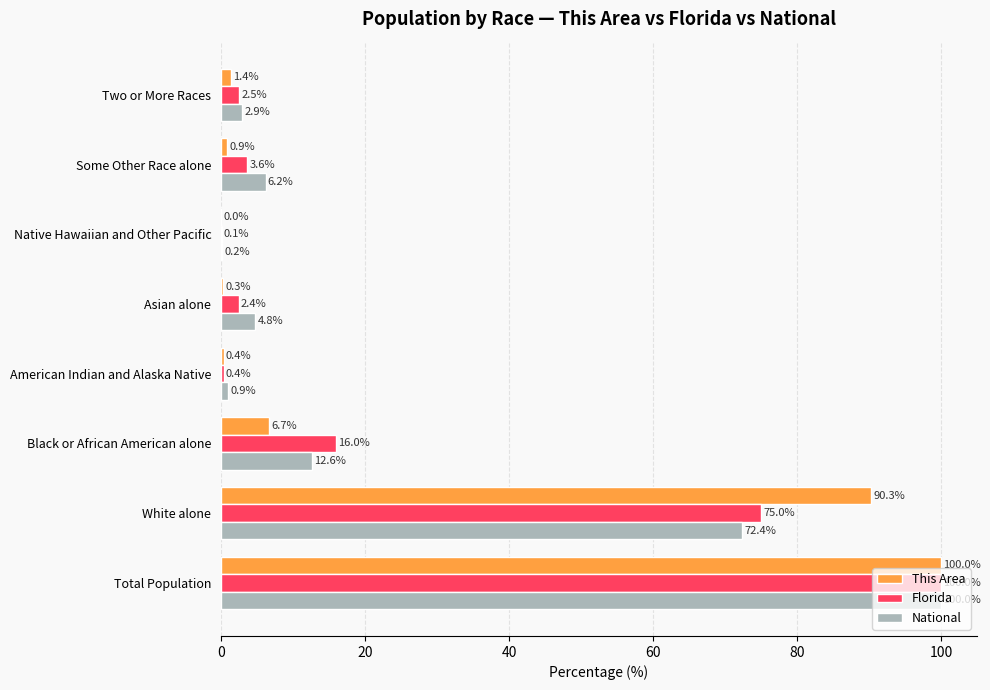

The National series shows 4.8 at Asian alone. True or false?

True